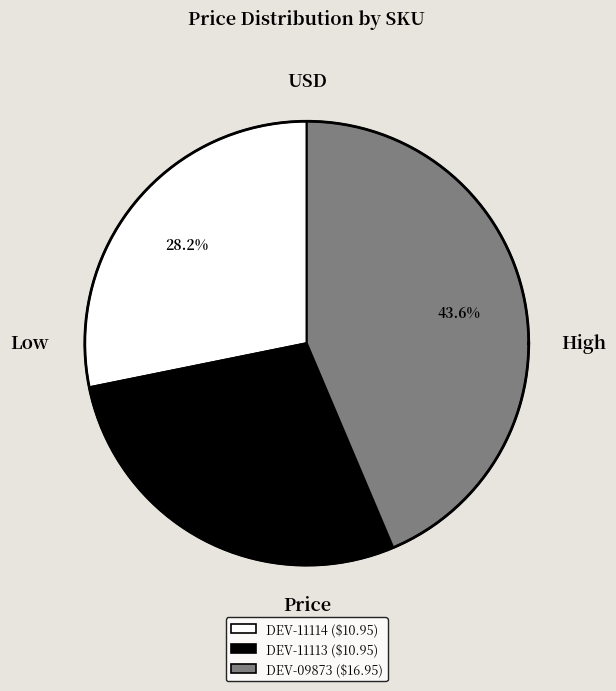

What percentage is the DEV-11113 slice, to the nearest percent?

28%